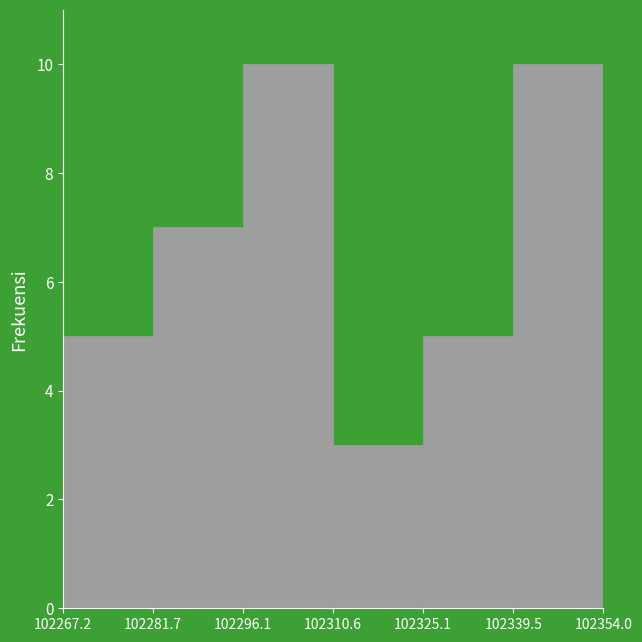

Reading left to right, transcribe this chart: for each bar, give the range it covers on the x-axis and its height. The values are not printed on the chart, so give them approximately, as read against the axis.

102267.2 to 102281.7: 5
102281.7 to 102296.1: 7
102296.1 to 102310.6: 10
102310.6 to 102325.1: 3
102325.1 to 102339.5: 5
102339.5 to 102354.0: 10